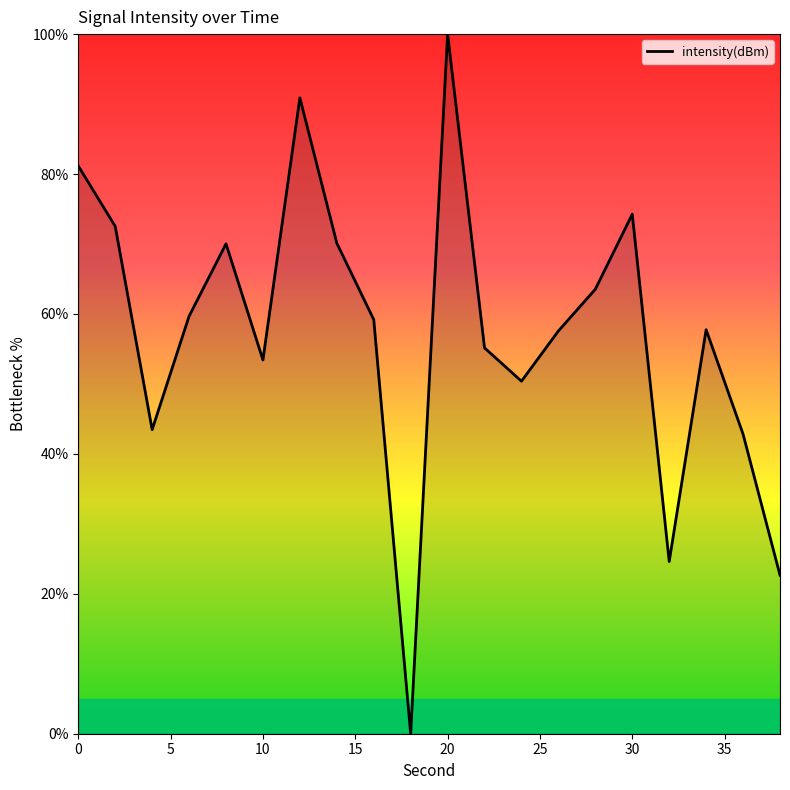

What is the difference between the maximum and minimum values?

100.0